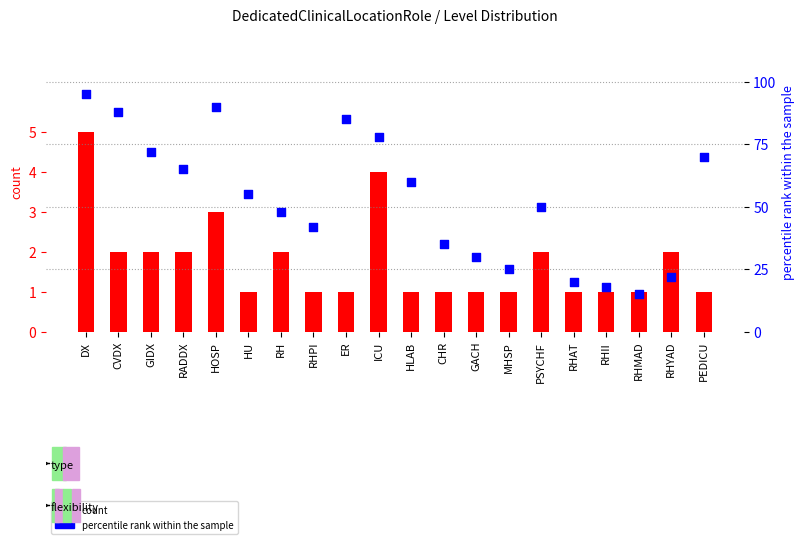

Which series has the largest Y range (max minus min)?

percentile rank within the sample